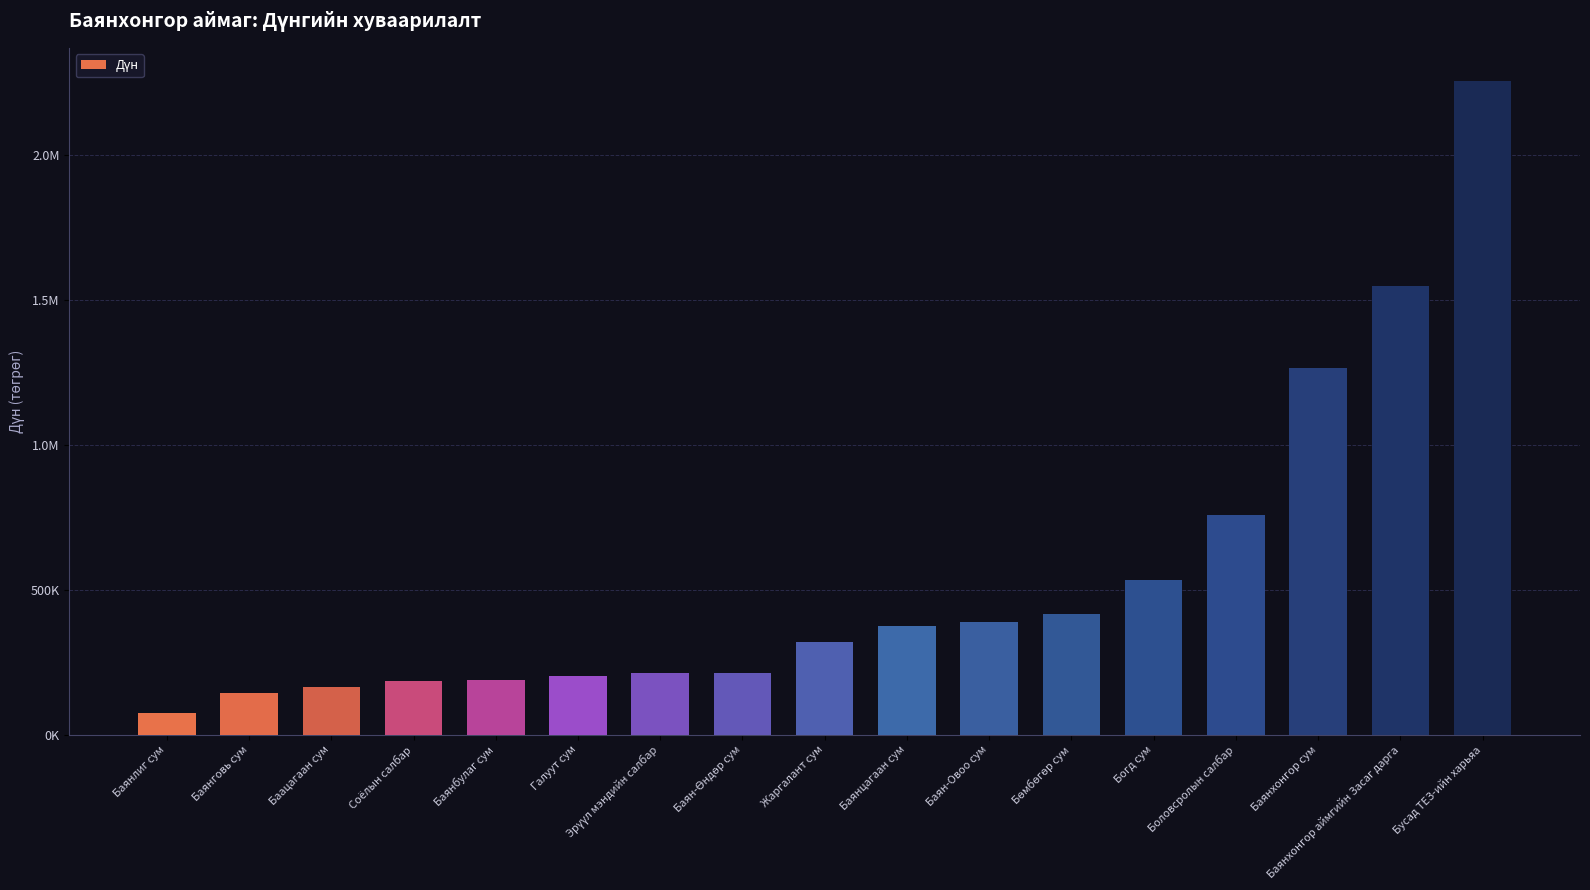

Are the bars horizontal?

No